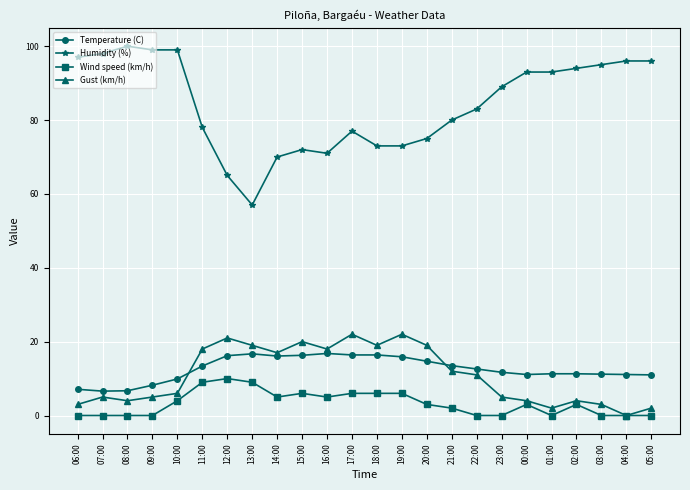

Which series has the largest range (max minus min)?

Humidity (%)